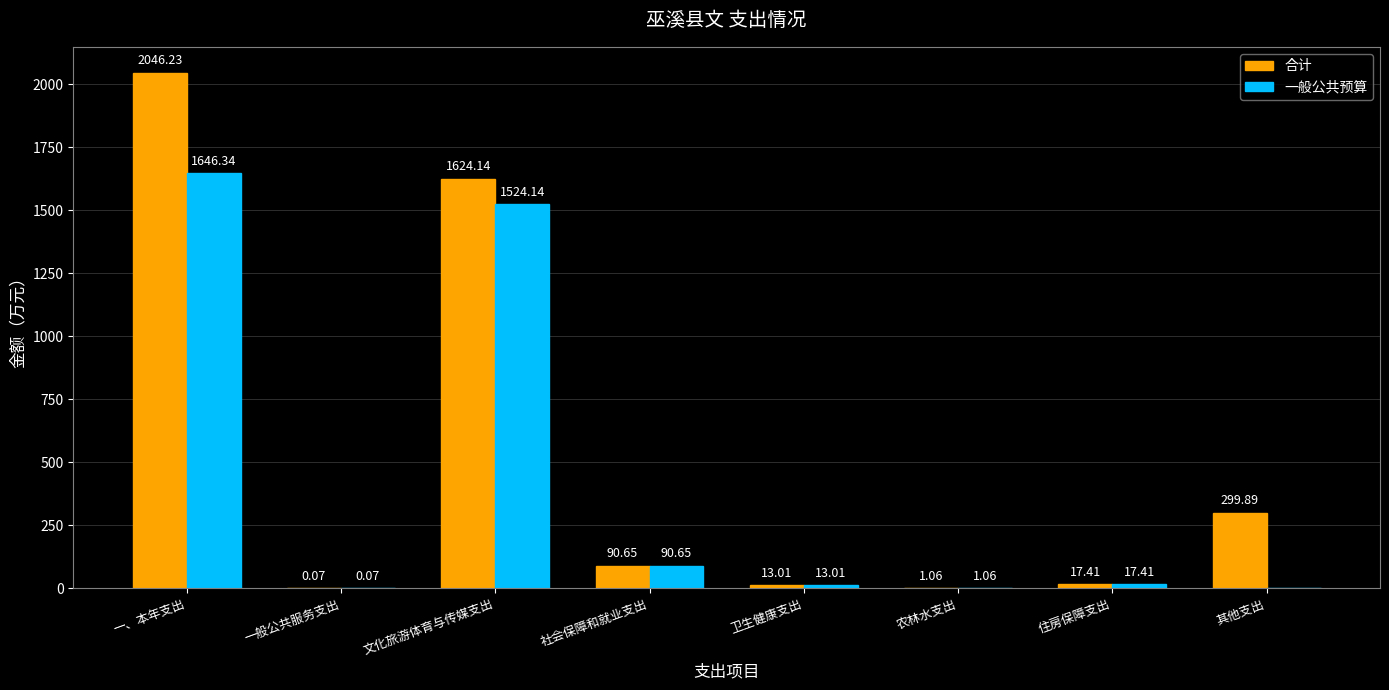

Is the value of 一般公共预算 at 文化旅游体育与传媒支出 greater than the value of 合计 at 农林水支出?

Yes